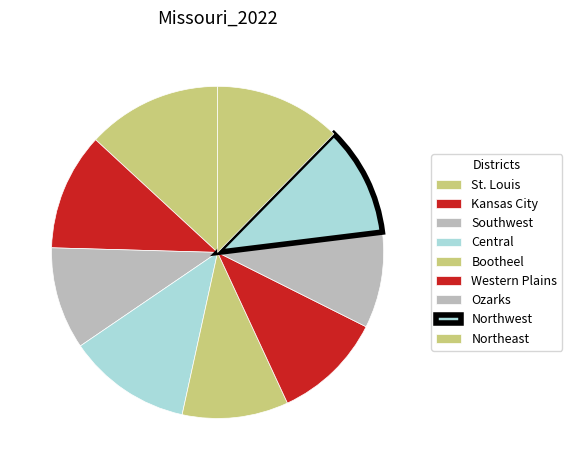

Is there a majority slice in this chart?

No